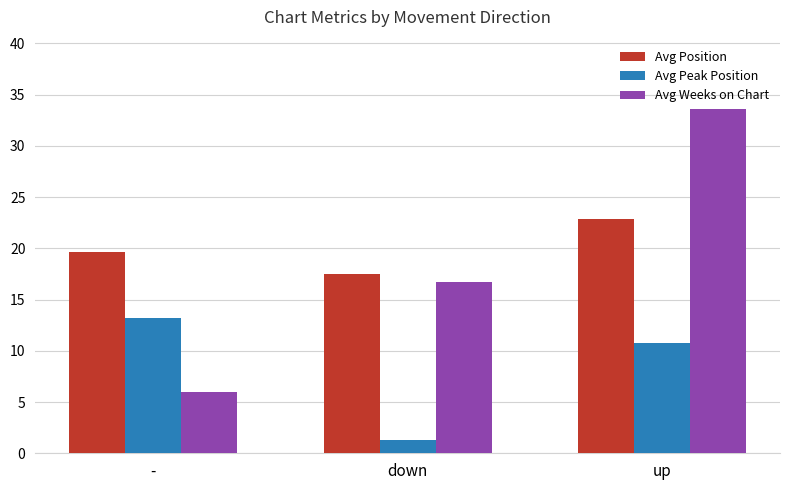

Which series has the largest total across all categories?

Avg Position